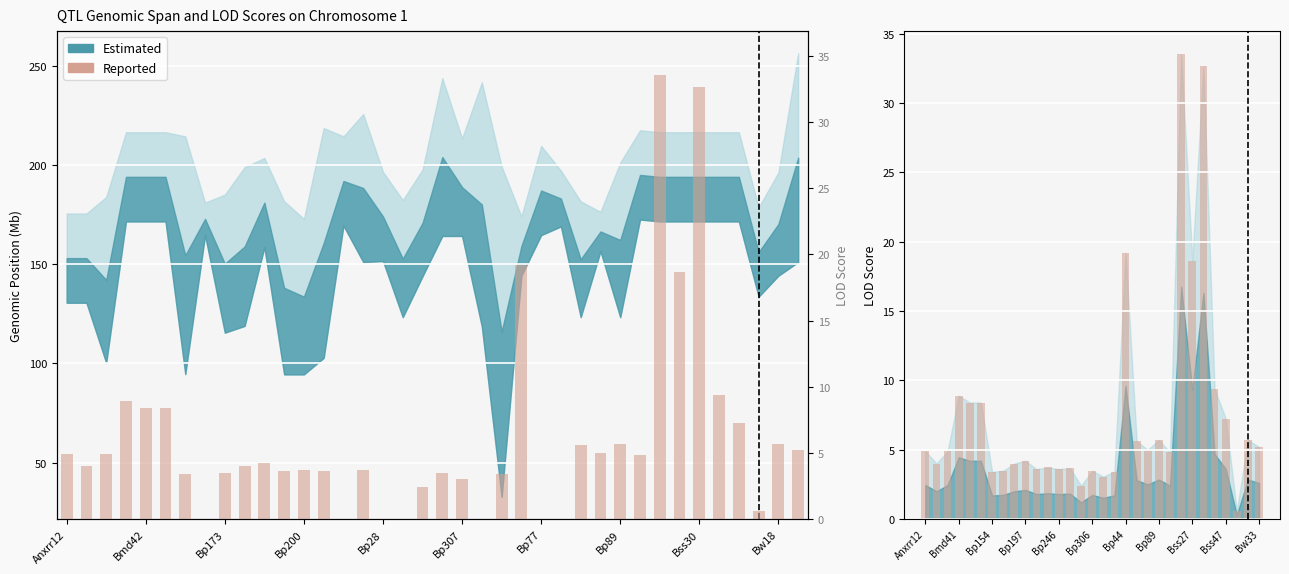

Where does the data first go above 4?

Anxrr12